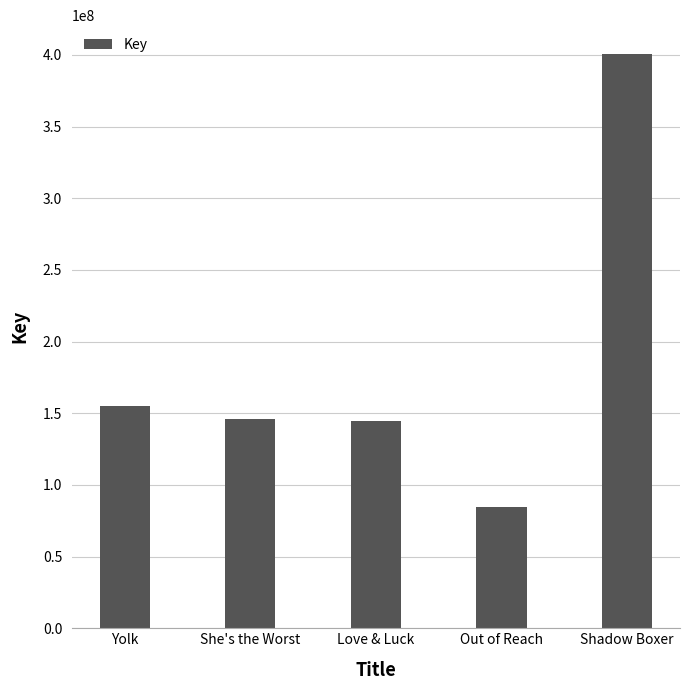

Reading left to right, list all the values displayed in this chart.

Yolk=155316430	She's the Worst=146318744	Love & Luck=144453359	Out of Reach=84418030	Shadow Boxer=400718483